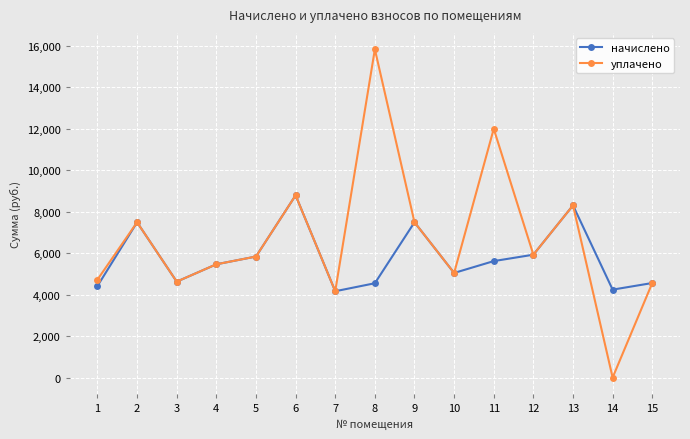

What is the difference between the second highest and minimum values in the начислено series?

4137.5